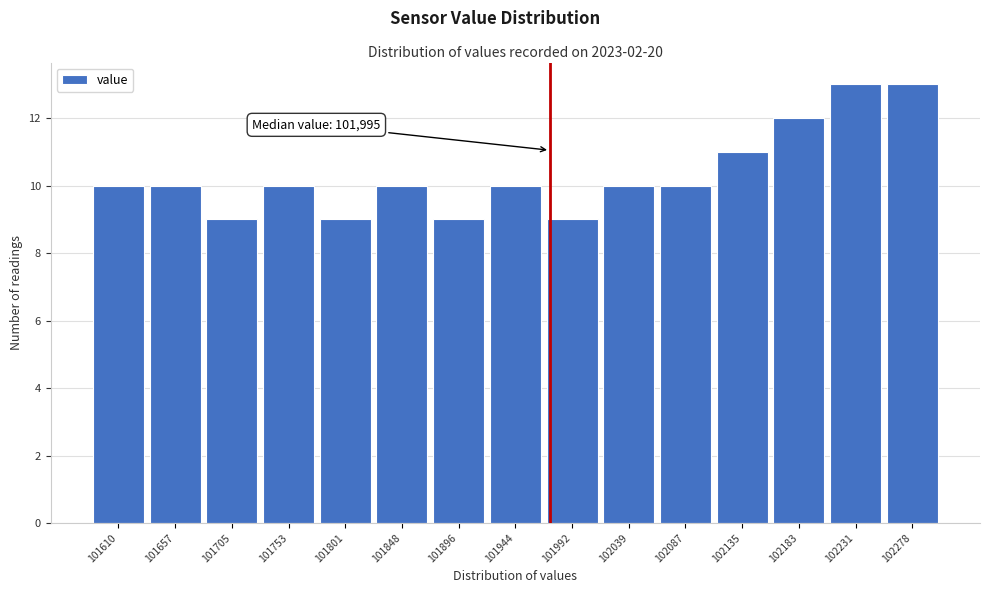

Reading left to right, list all the values displayed in this chart.

101610=10	101657=10	101705=9	101753=10	101801=9	101848=10	101896=9	101944=10	101992=9	102039=10	102087=10	102135=11	102183=12	102231=13	102278=13